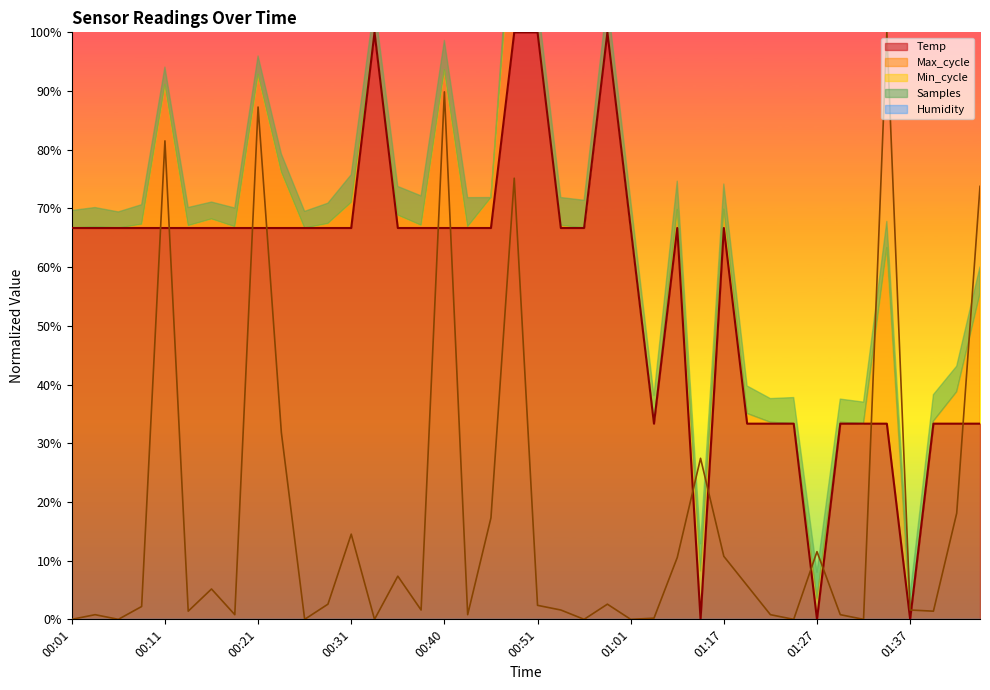

How many points are lower than both their immediate neighbors (excluding endpoints)?

4